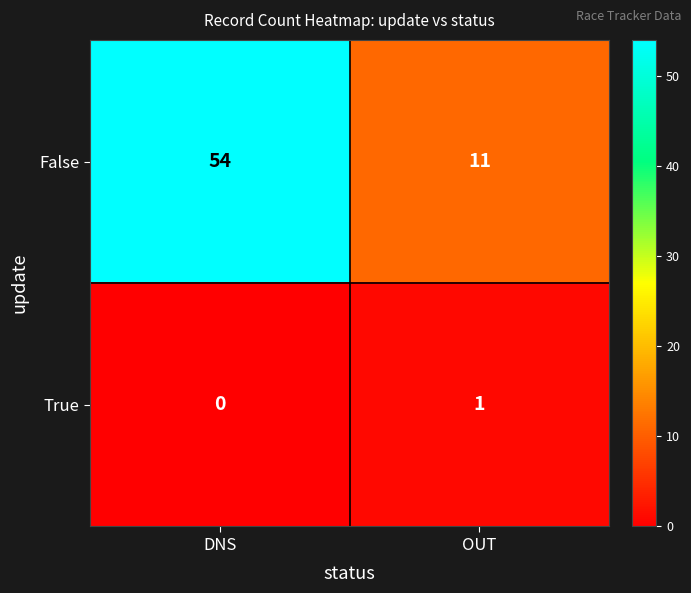

Count the number of categories in the chart.

2